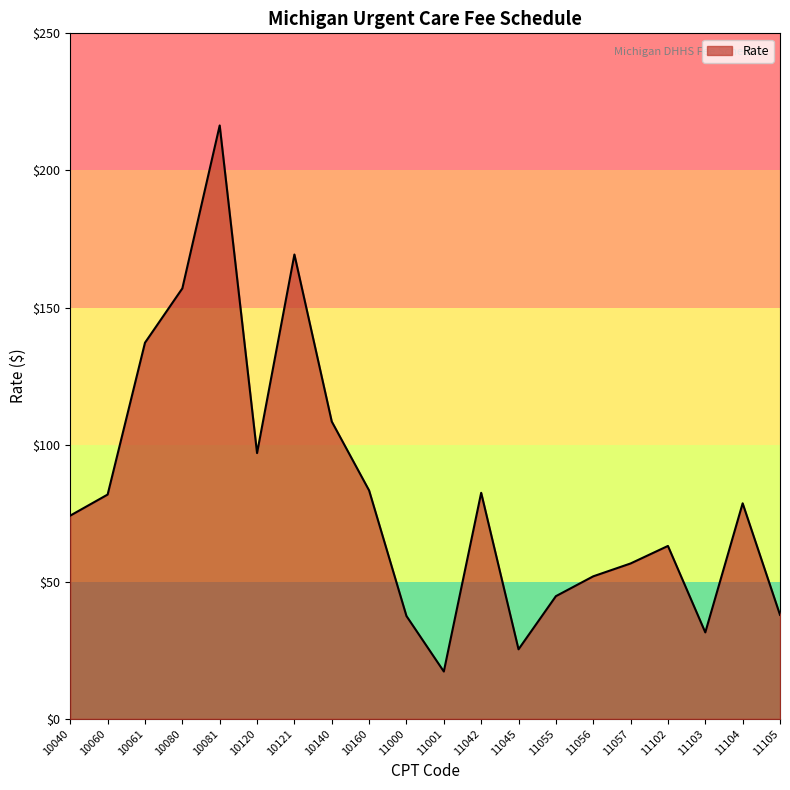

The value at 10040 is 131.4. True or false?

False